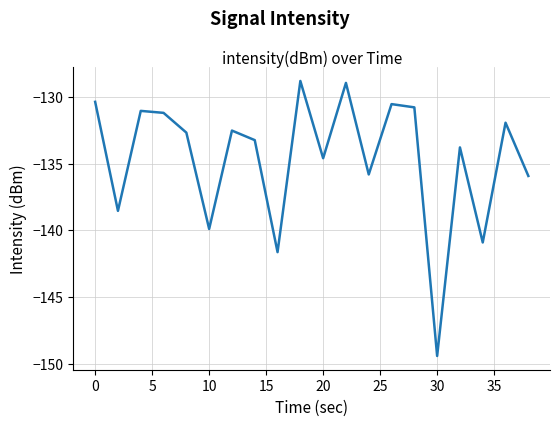

What is the maximum value shown in the chart?

-128.8